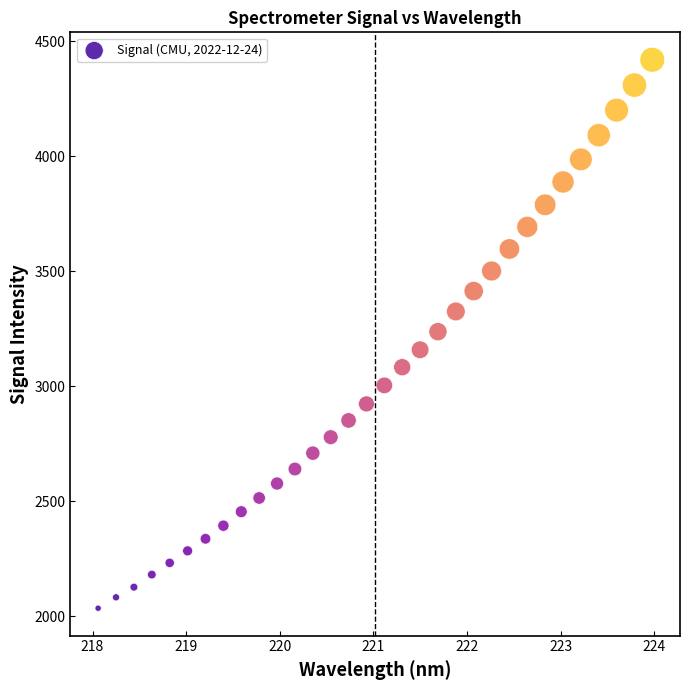

What is the range of Y values (max minus min)?

2383.8